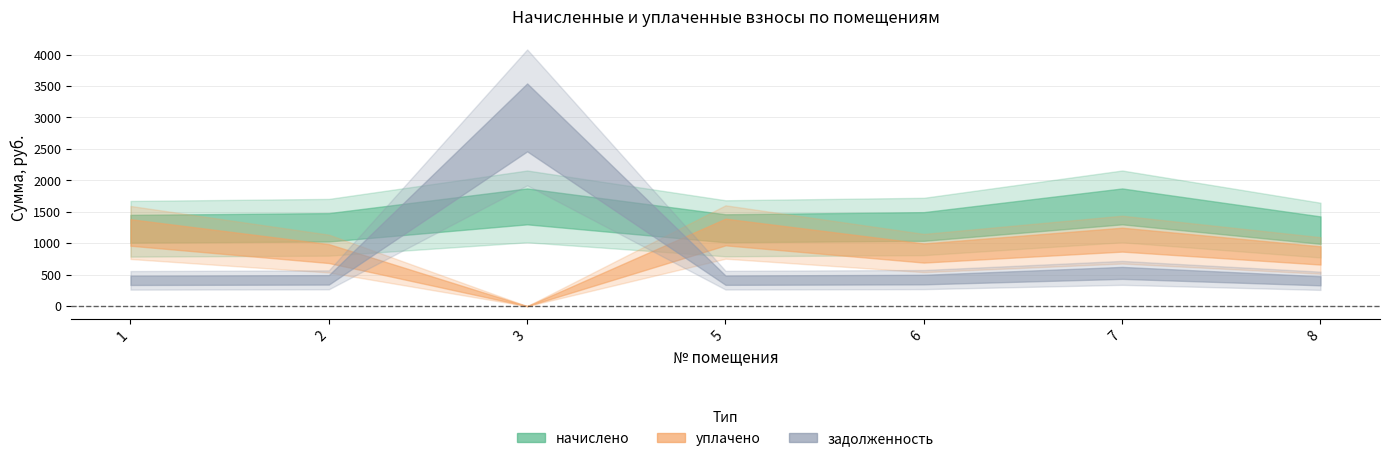

The value of уплачено at 5 is 1178.2. True or false?

True